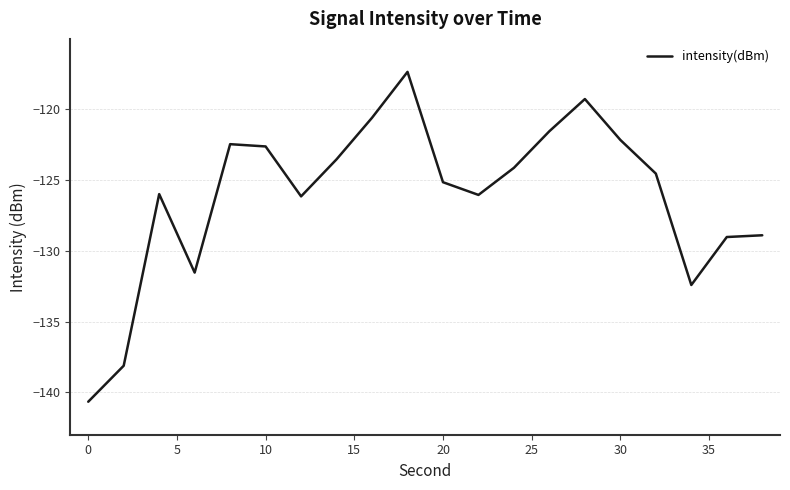

What is the greatest value displayed?

-117.3